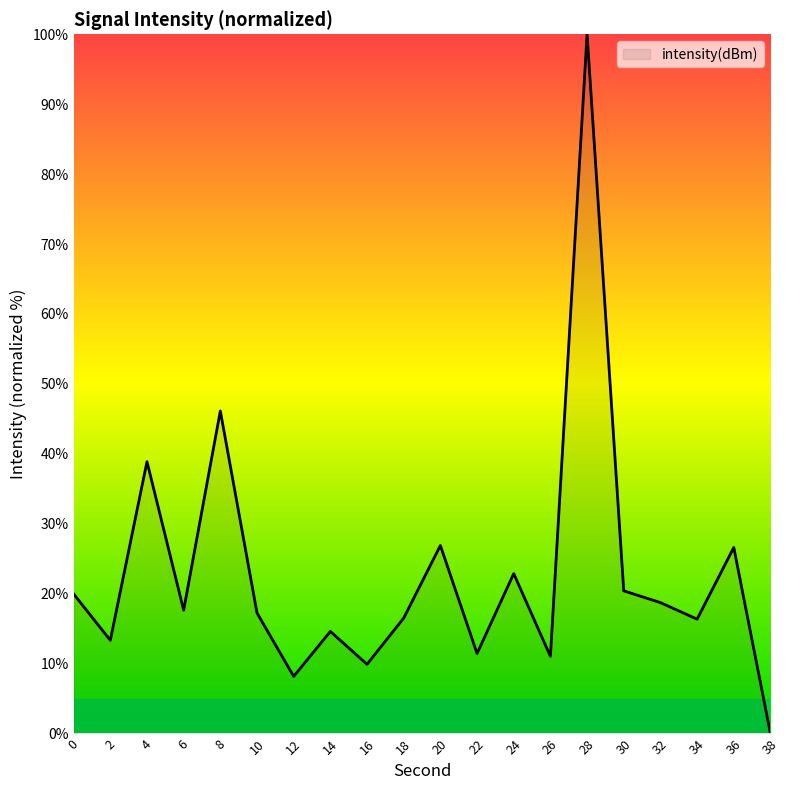

Where is the data nearest to the value 50?

8